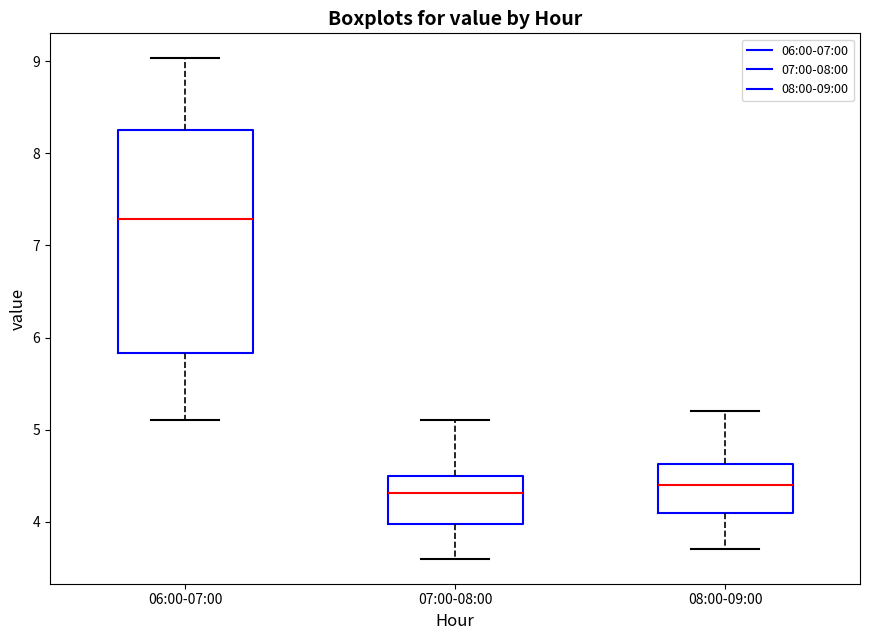

Reading left to right, transcribe this box plot: for each box, give where its median line is, the range the box spans, and where its two whiskers end, as read against the y-axis. The values are not printed on the chart, so give them approximately, as read against the axis.

06:00-07:00: median 7.3, box 5.8 to 8.3, whiskers 5.1 to 9.0
07:00-08:00: median 4.3, box 4.0 to 4.5, whiskers 3.6 to 5.1
08:00-09:00: median 4.4, box 4.1 to 4.6, whiskers 3.7 to 5.2